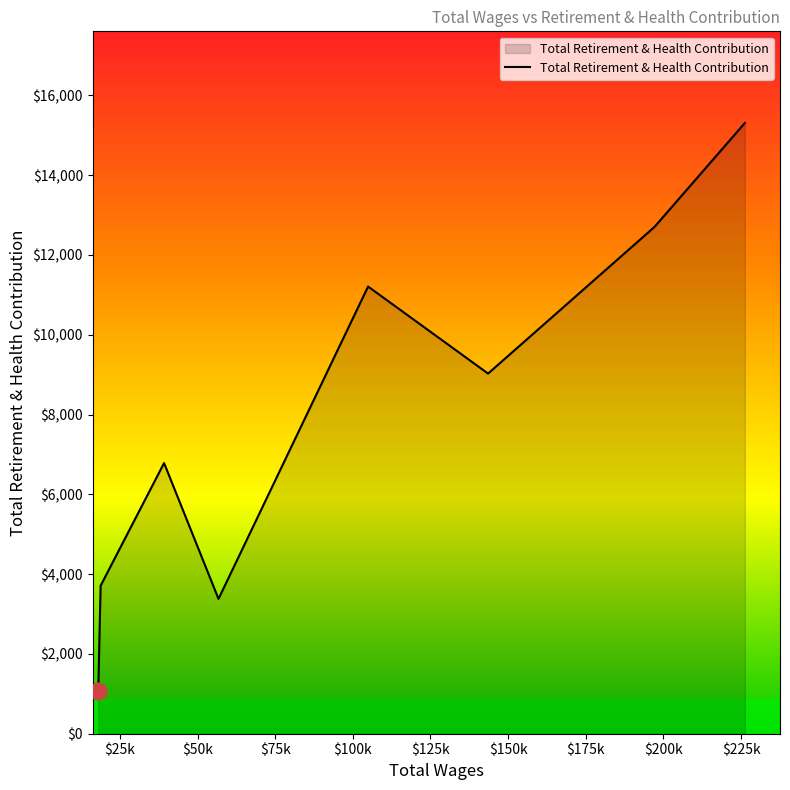

Does the chart have visible grid lines?

No